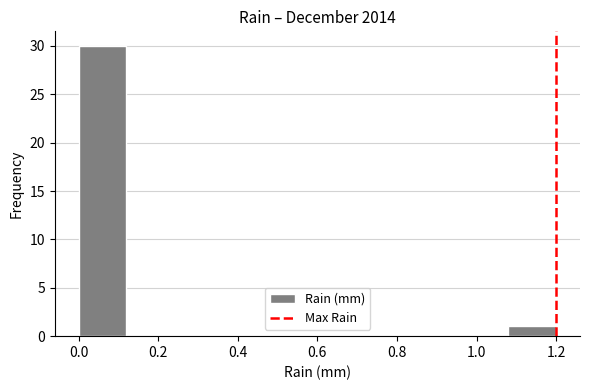

Reading left to right, transcribe this chart: for each bar, give the range it covers on the x-axis and its height. The values are not printed on the chart, so give them approximately, as read against the axis.

0.00 to 0.12: 30
0.12 to 0.24: 0
0.24 to 0.36: 0
0.36 to 0.48: 0
0.48 to 0.60: 0
0.60 to 0.72: 0
0.72 to 0.84: 0
0.84 to 0.96: 0
0.96 to 1.08: 0
1.08 to 1.20: 1